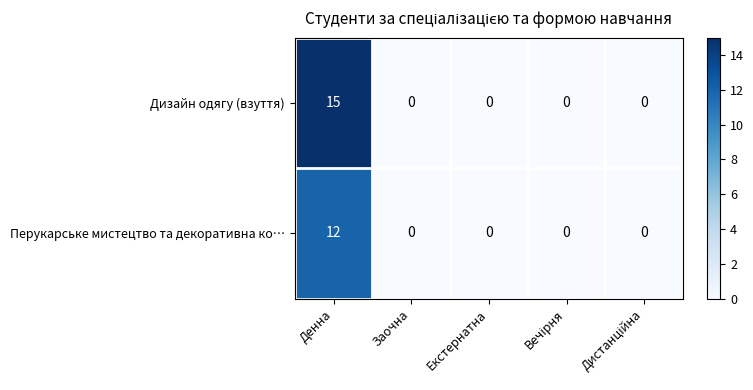

Which series has the largest range (max minus min)?

Дизайн одягу (взуття)